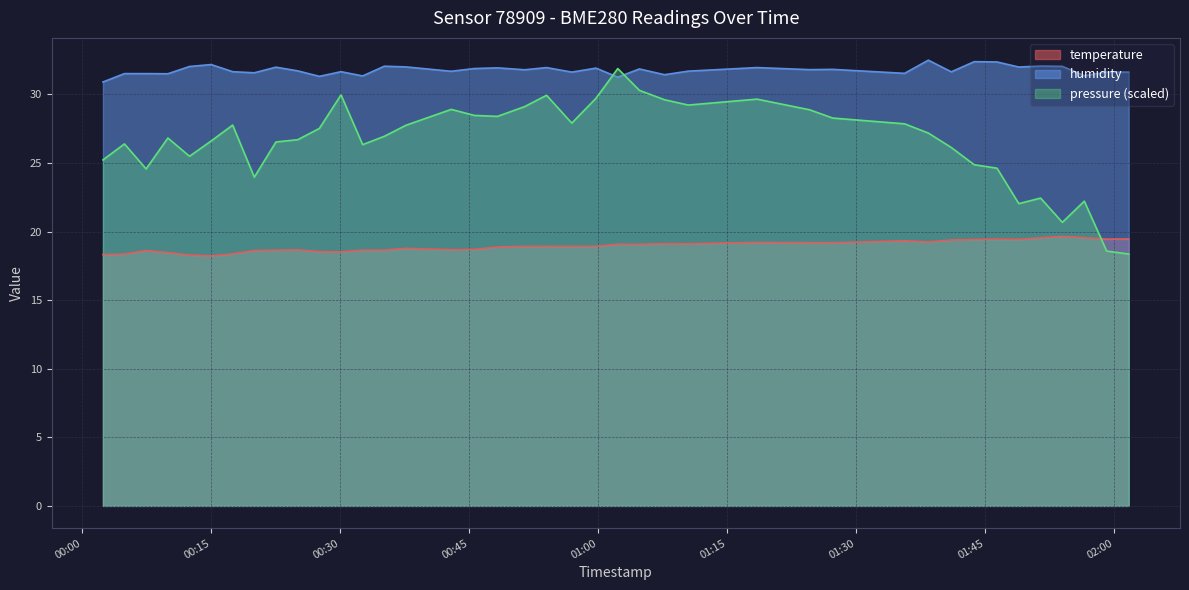

List the series in order of their overall mean, lowest first.

temperature, pressure (scaled), humidity